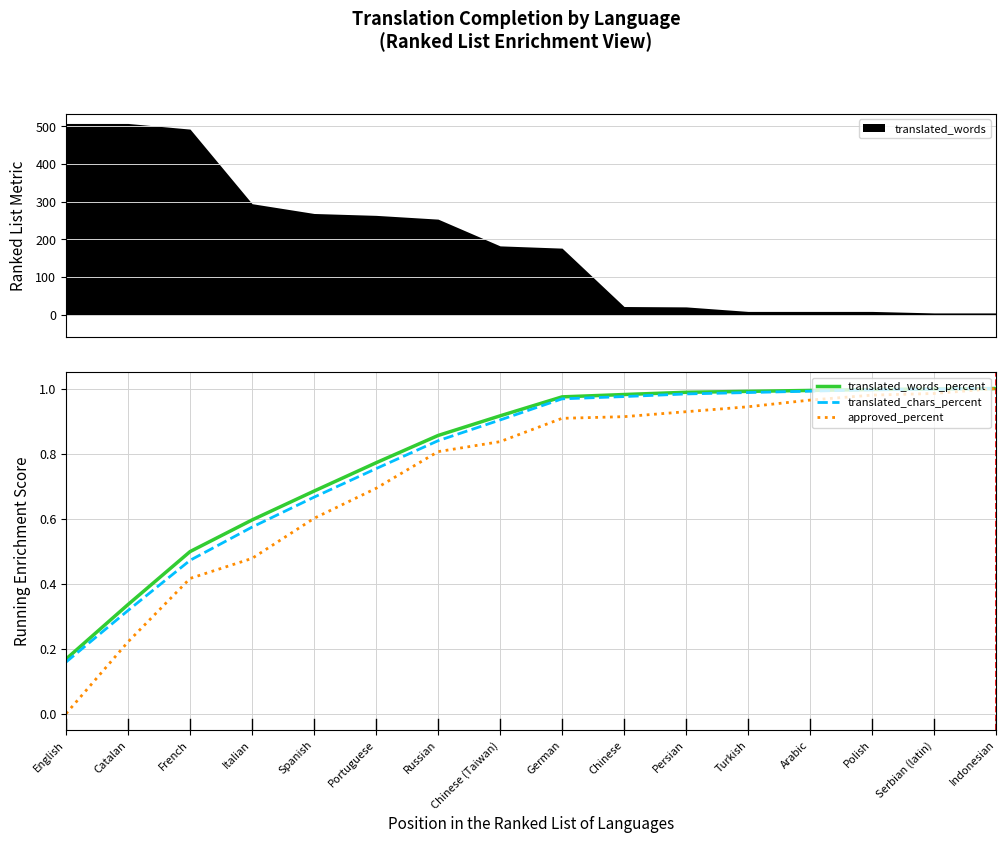

What is the label of the 14th point from the left?

Polish